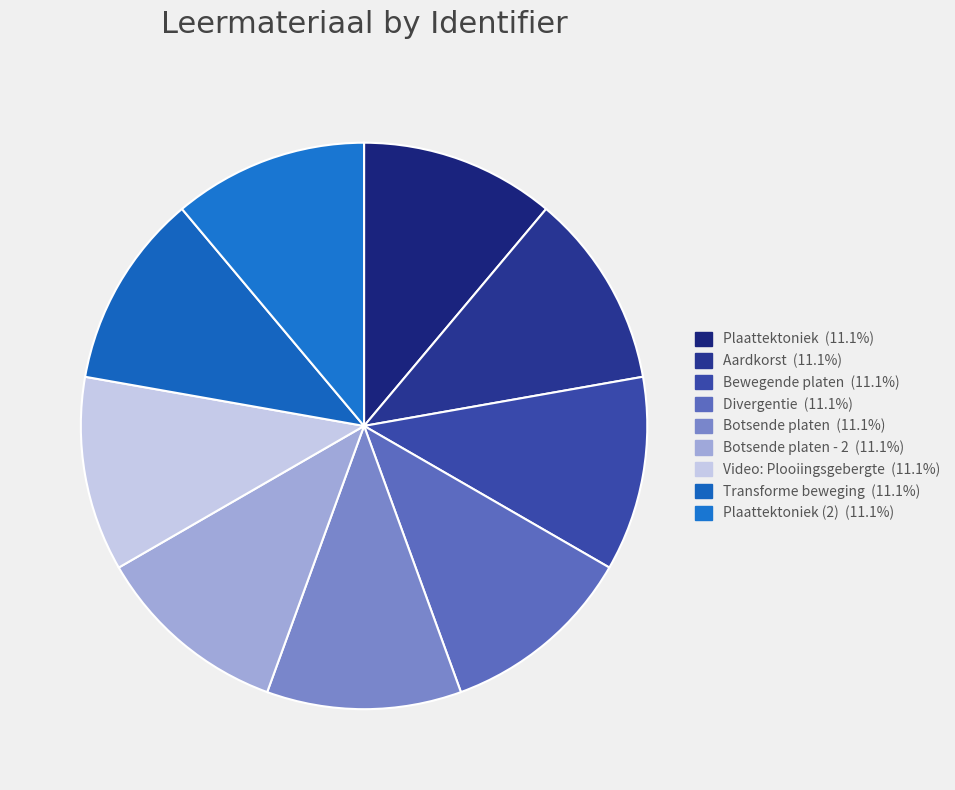

How many slices are in this pie chart?

9